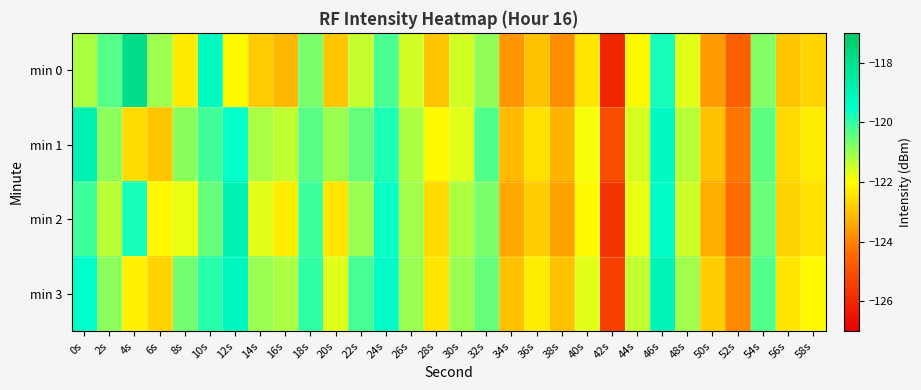

What is the greatest value displayed?

-117.9